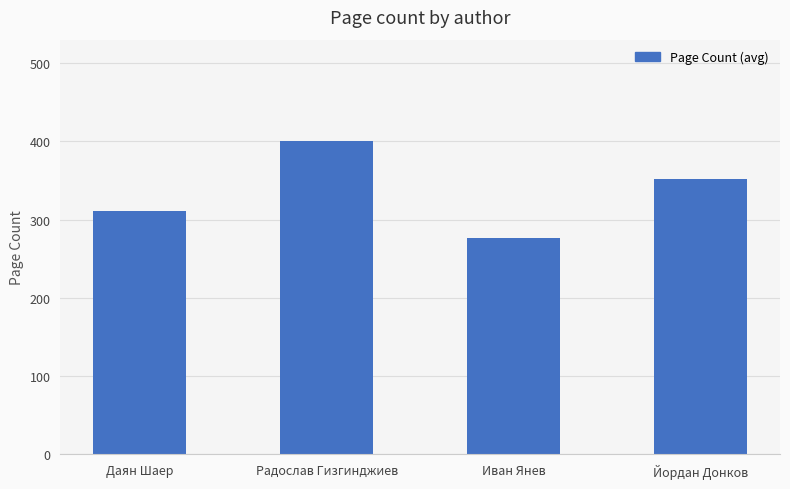

Which category has the lowest value across all series?

Иван Янев